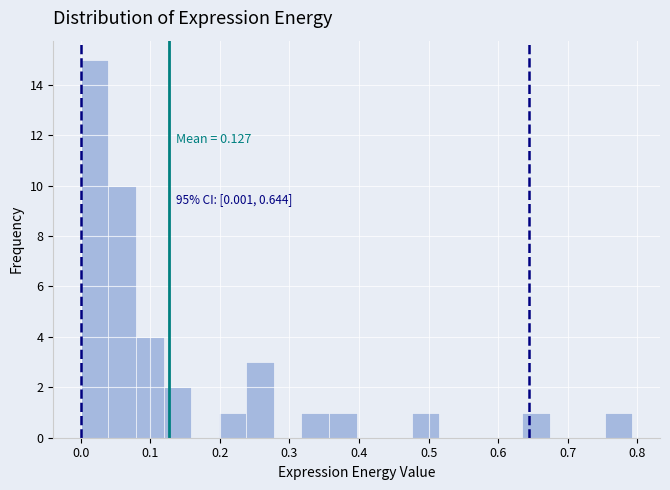

Around what value on the x-axis is the tallest bar? Give the approximate position of its centre, as read against the axis.

0.02